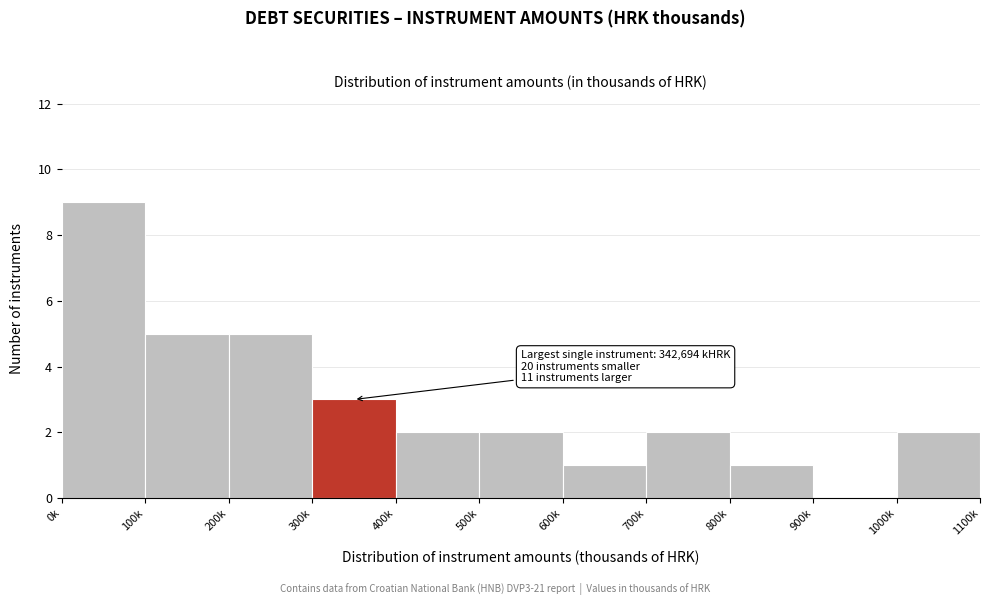

Reading left to right, extract all data points from this chart.

0k=9	100k=5	200k=5	300k=3	400k=2	500k=2	600k=1	700k=2	800k=1	900k=0	1000k=2